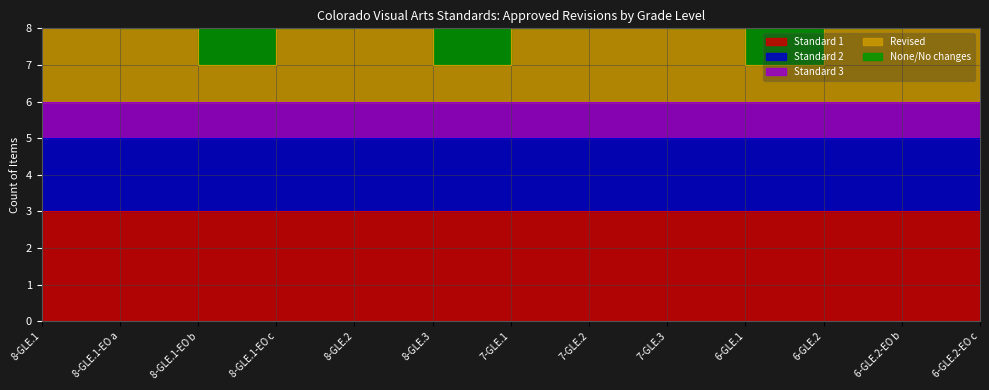

What is the label of the 11th point from the right?

8-GLE.1-EO b